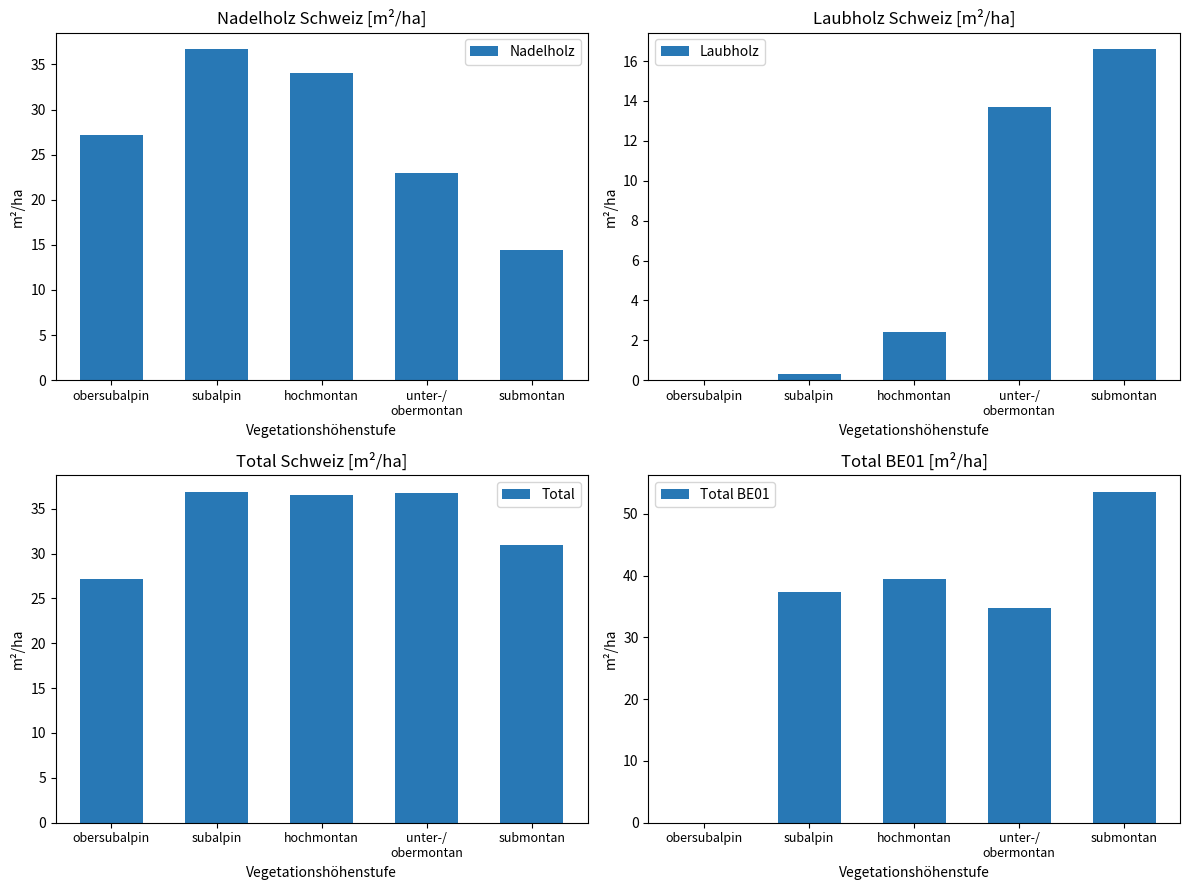

Reading right to left, extract all data points from this chart.

Nadelholz: submontan=14.4	unter-/
obermontan=23.0	hochmontan=34.1	subalpin=36.7	obersubalpin=27.2
Laubholz: submontan=16.6	unter-/
obermontan=13.7	hochmontan=2.4	subalpin=0.3	obersubalpin=0.0
Total: submontan=31.0	unter-/
obermontan=36.7	hochmontan=36.5	subalpin=36.9	obersubalpin=27.2
Total BE01: submontan=53.6	unter-/
obermontan=34.8	hochmontan=39.4	subalpin=37.4	obersubalpin=0.0